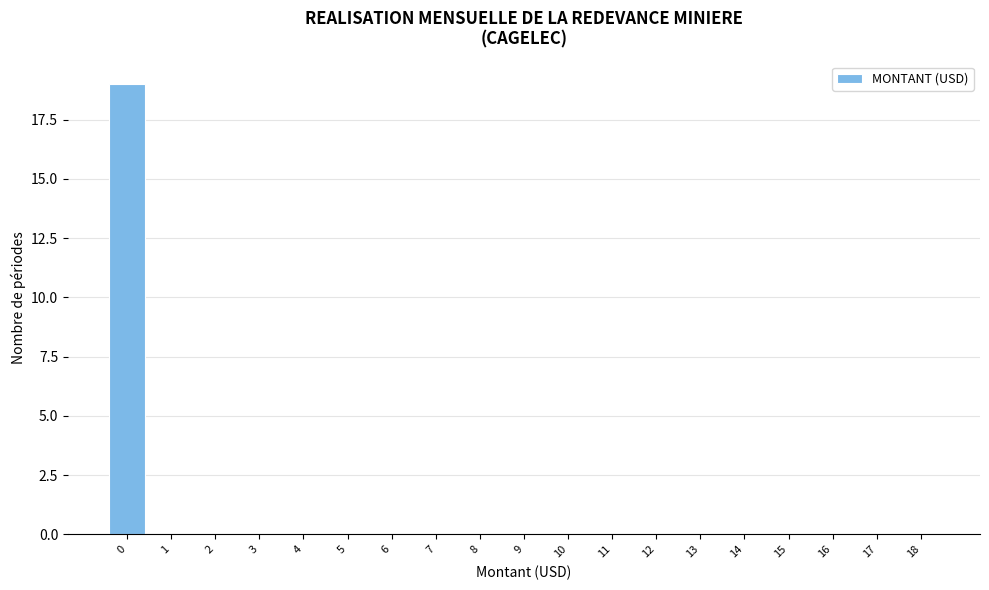

Reading right to left, extract all data points from this chart.

18=0	17=0	16=0	15=0	14=0	13=0	12=0	11=0	10=0	9=0	8=0	7=0	6=0	5=0	4=0	3=0	2=0	1=0	0=19